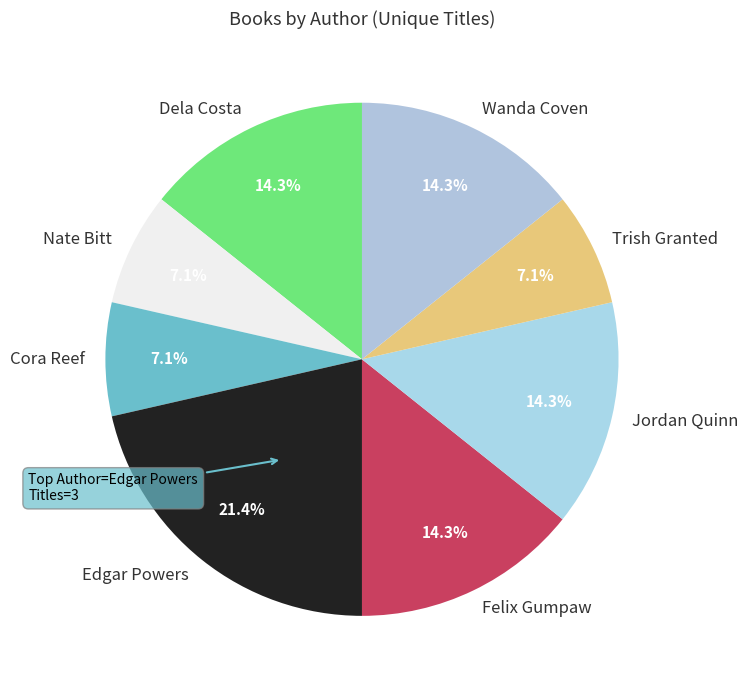

How many segments does this pie chart have?

8